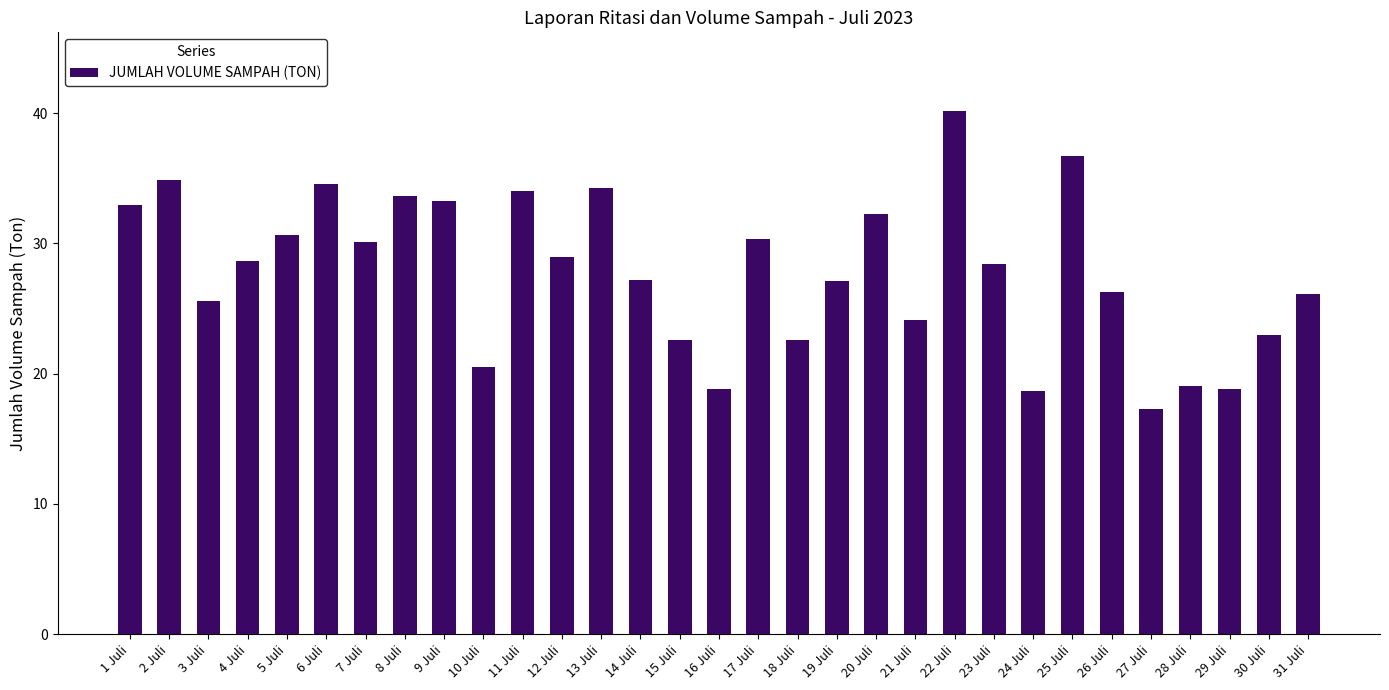

Which label corresponds to the largest value in the chart?

22 Juli